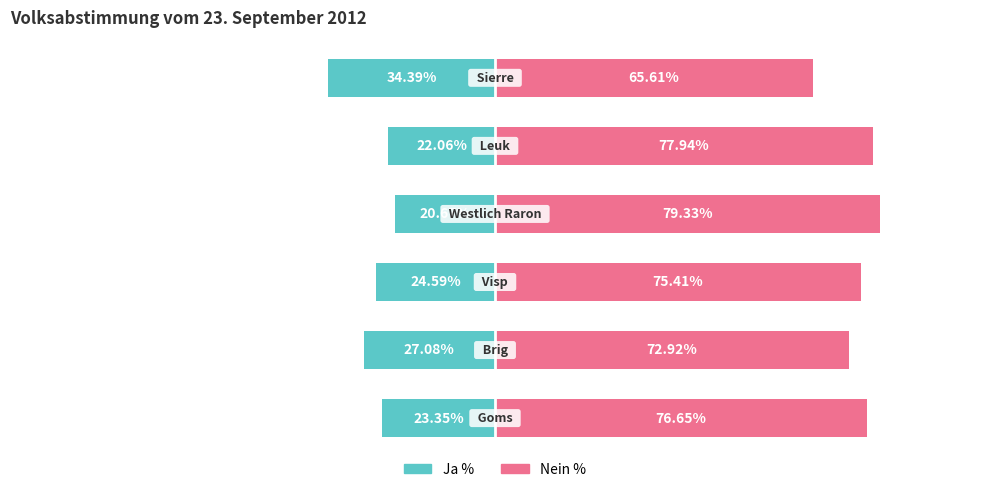

Is the value of Ja % at 0 greater than the value of Nein % at 0?

No